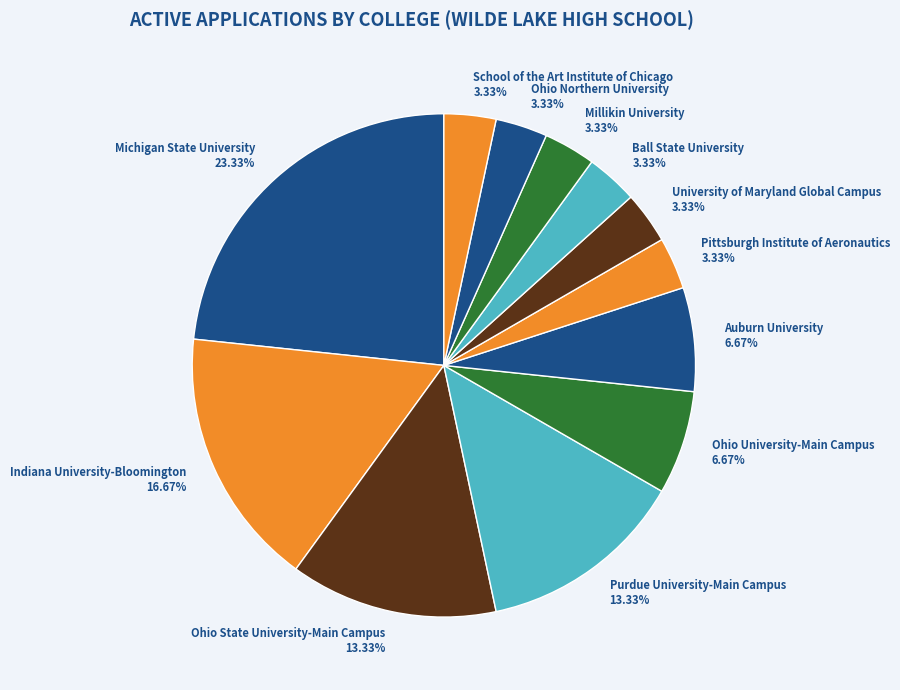

Between Purdue University-Main Campus and School of the Art Institute of Chicago, which is larger?

Purdue University-Main Campus